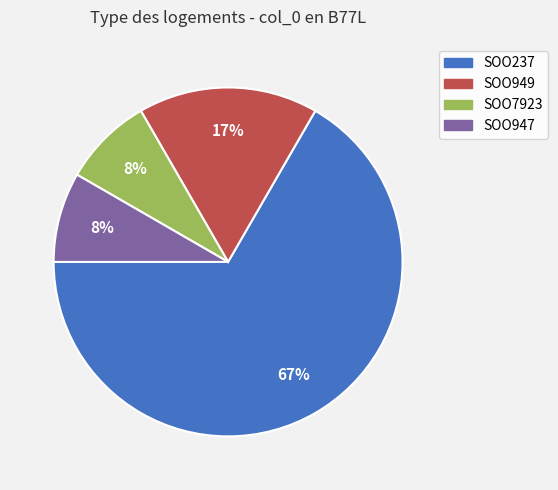

What is the largest slice in the pie chart?

SOO237